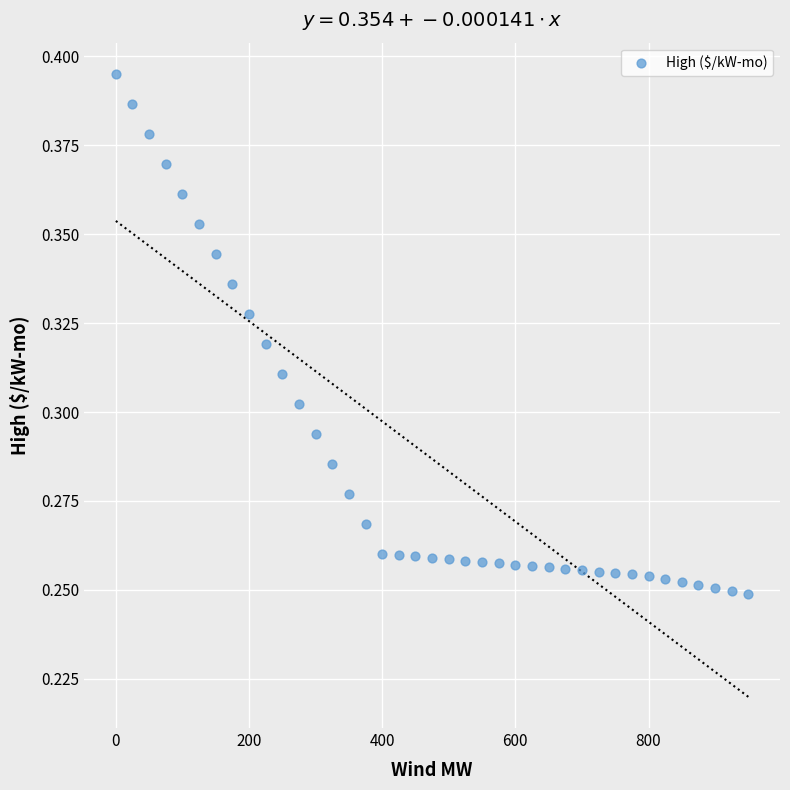

What is the range of X values (max minus min)?

950.0